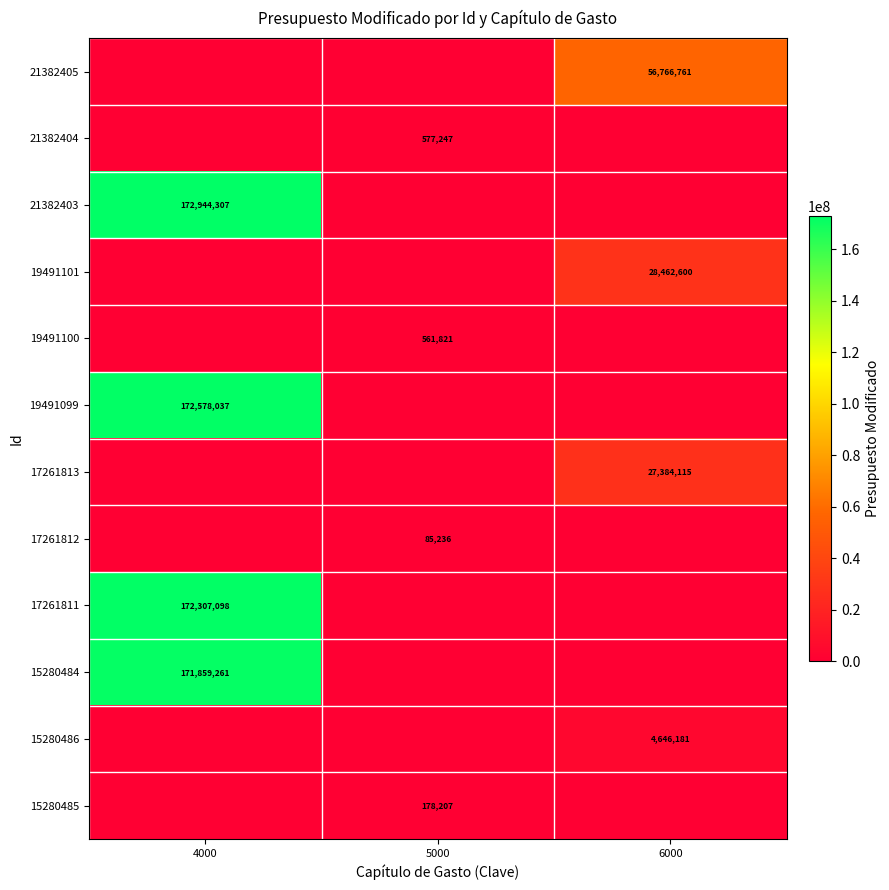

Is it true that 15280484 equals 171859261 at 4000?

True